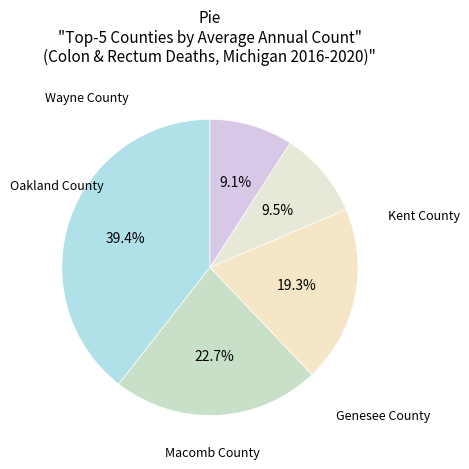

What is the largest slice in the pie chart?

Wayne County